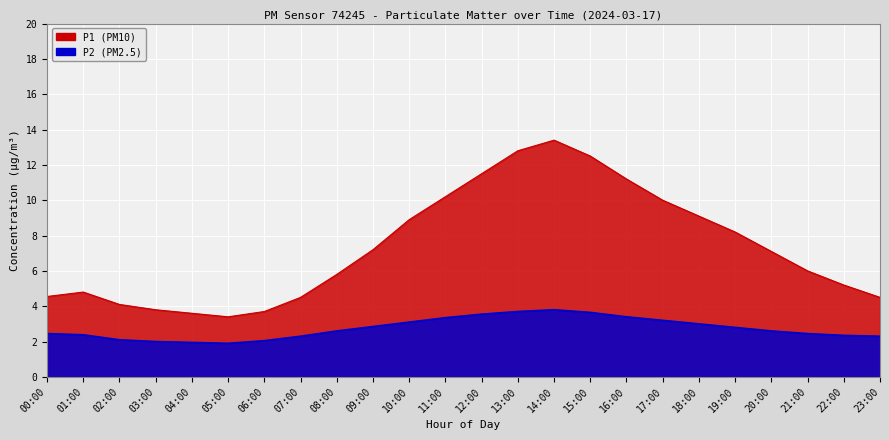

The value of P1 at 16:00 is 11.2. True or false?

True